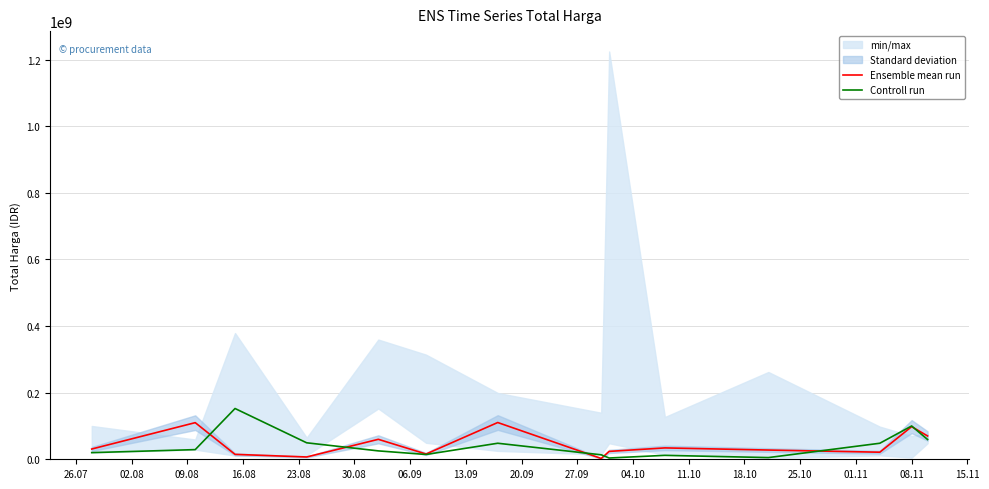

The value of Ensemble mean run at 04.10 is 27720000. True or false?

True